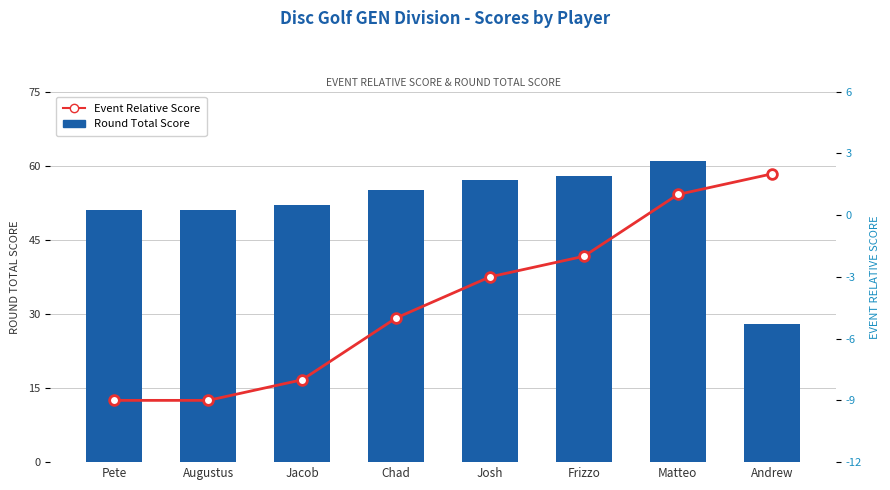

How many values in Event Relative Score are below zero?

6